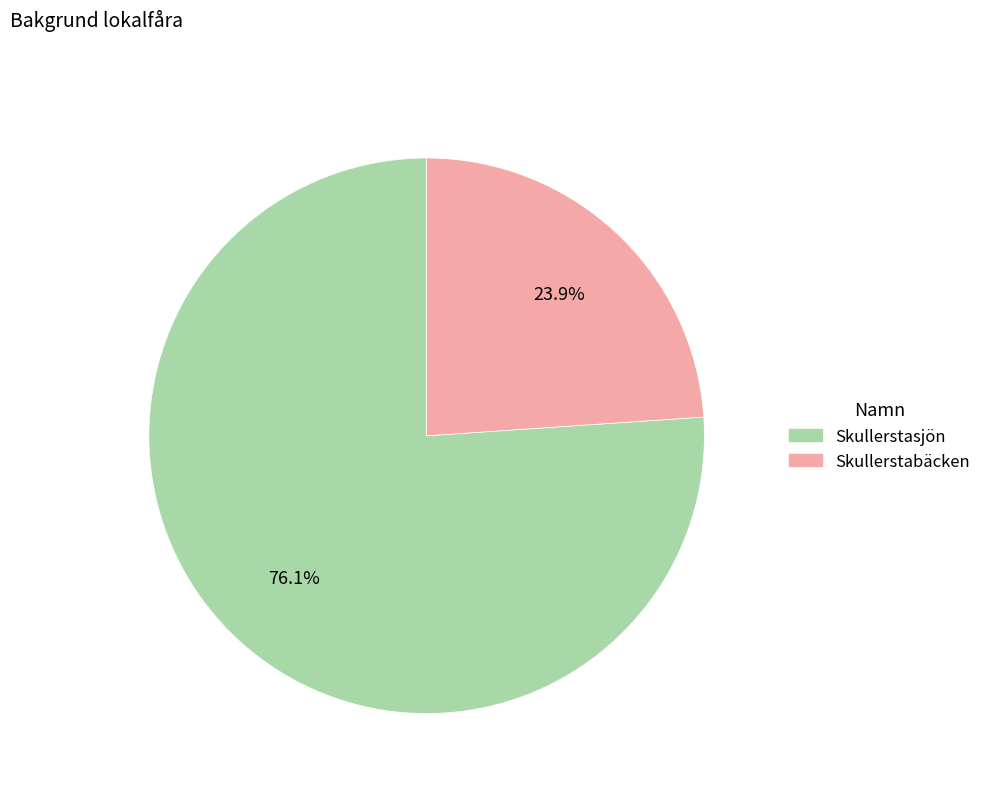

To the nearest percent, what is the difference between the Skullerstasjön and Skullerstabäcken slice percentages?

52%